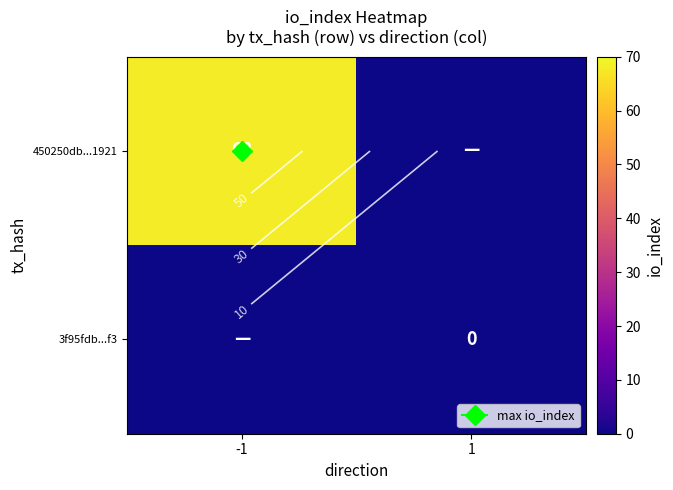

List the series in order of their peak value, lowest first.

3f95fdb...f3, 450250db...1921